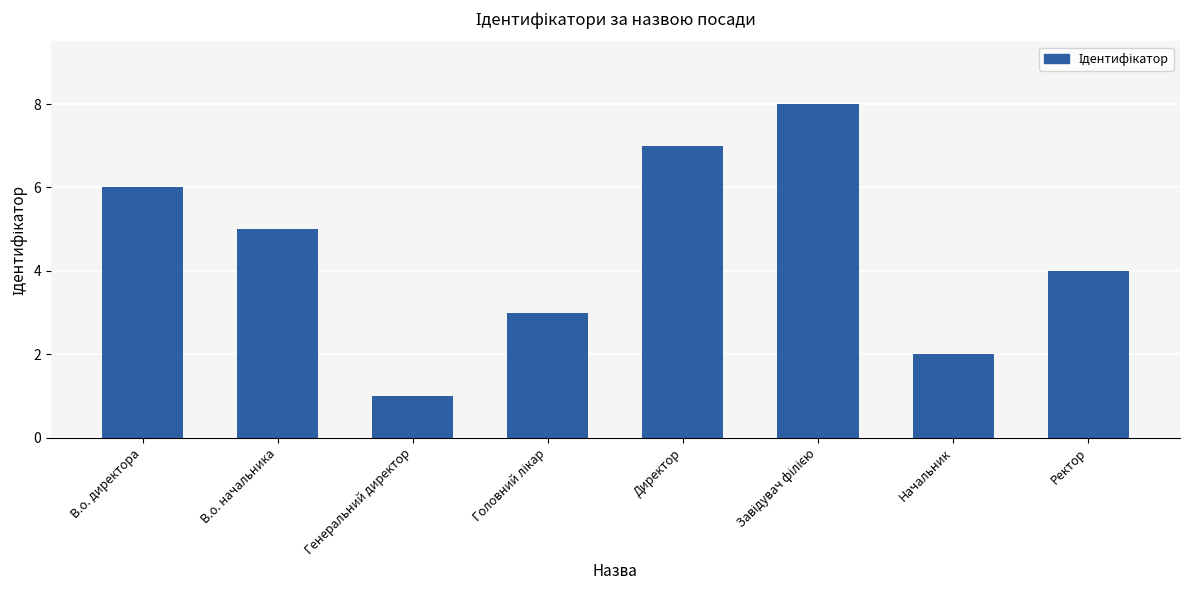

Where is the data nearest to the value 4?

Ректор